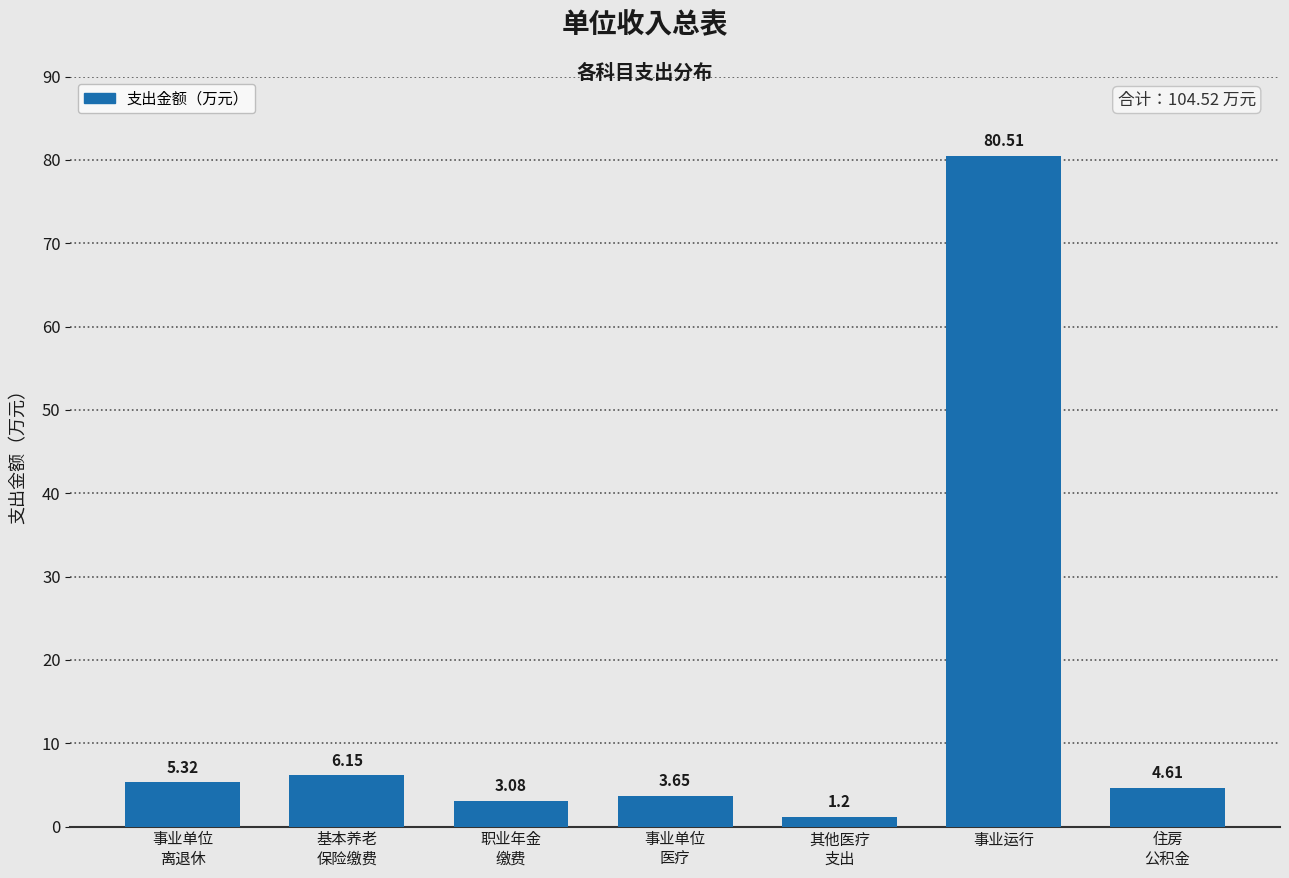

Which category has the highest value across all series?

事业运行